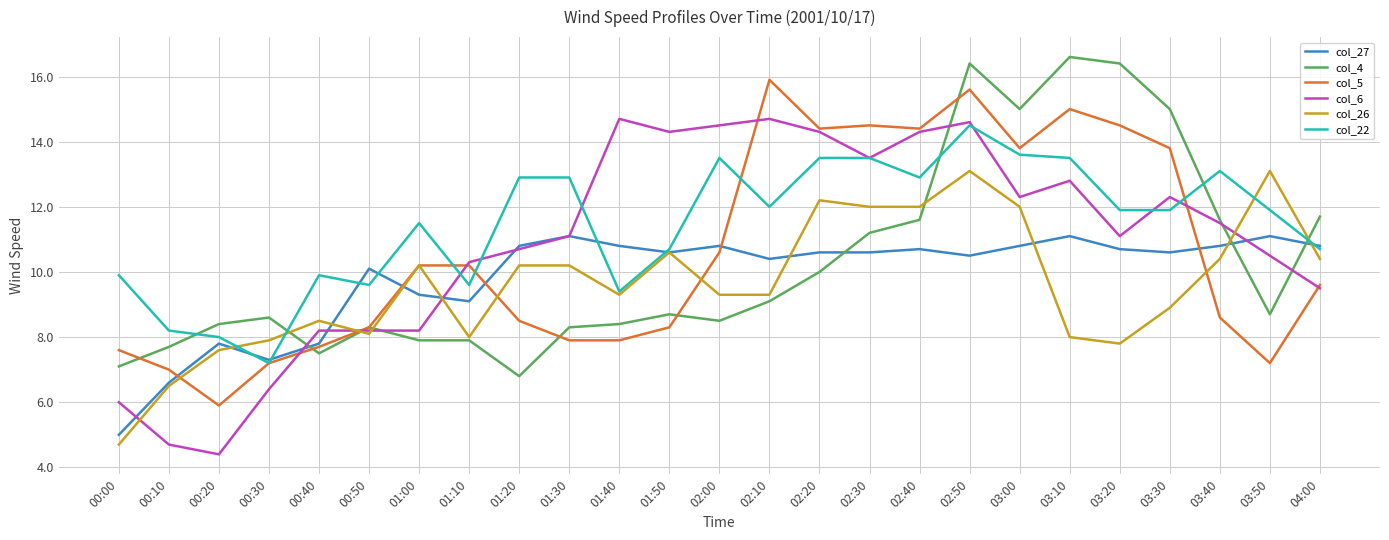

What is the greatest value displayed?

16.6